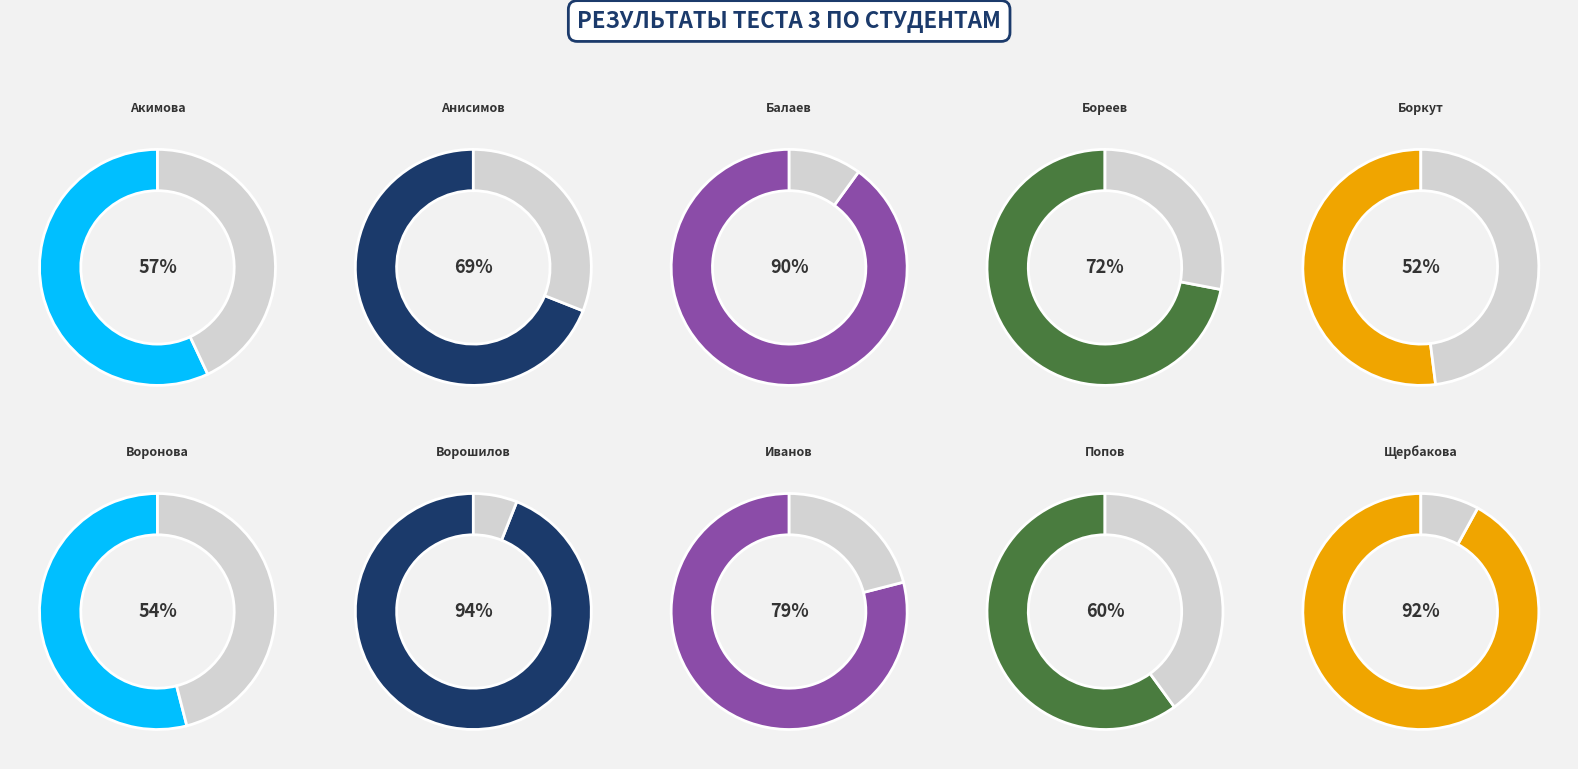

Which slice is the smallest?

Боркут